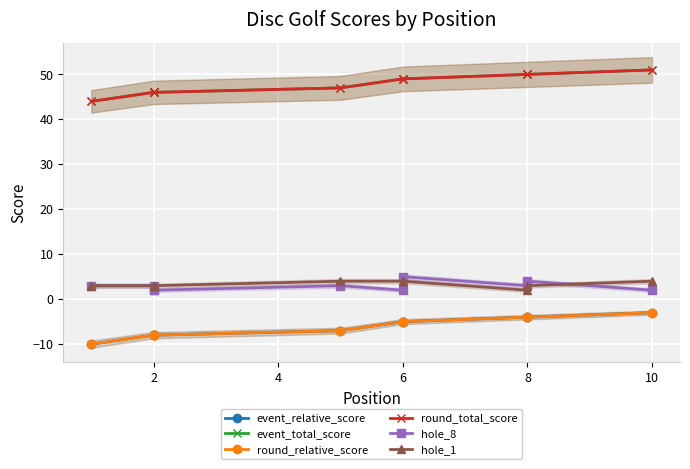

True or false: hole_1 has a value of 7 at 10.

False